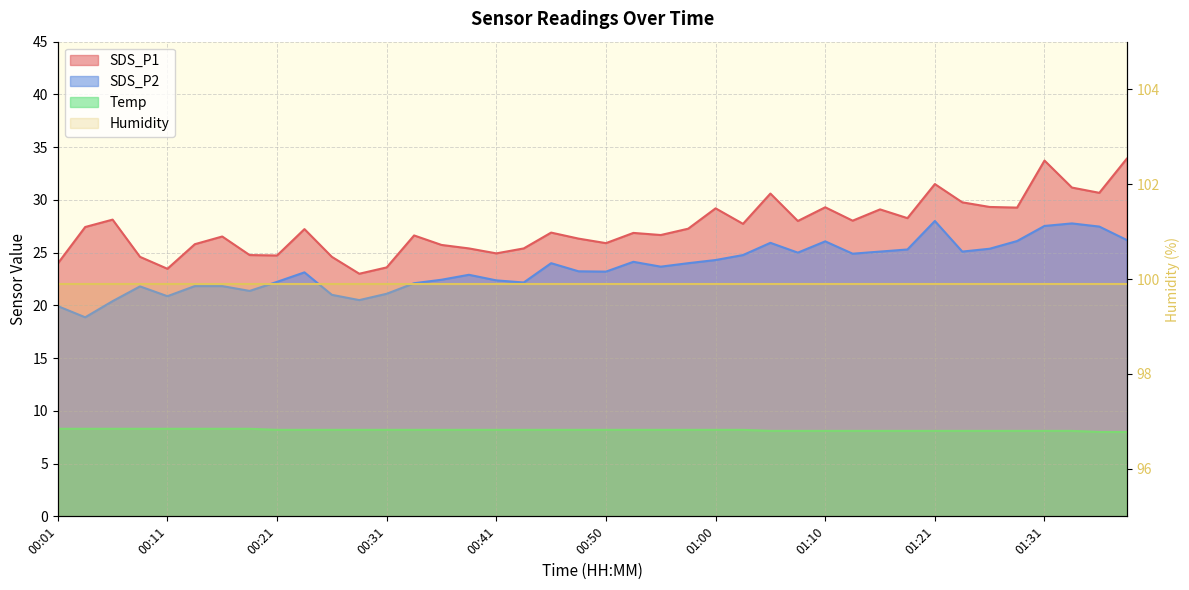

What is the maximum value for Temp?

8.3